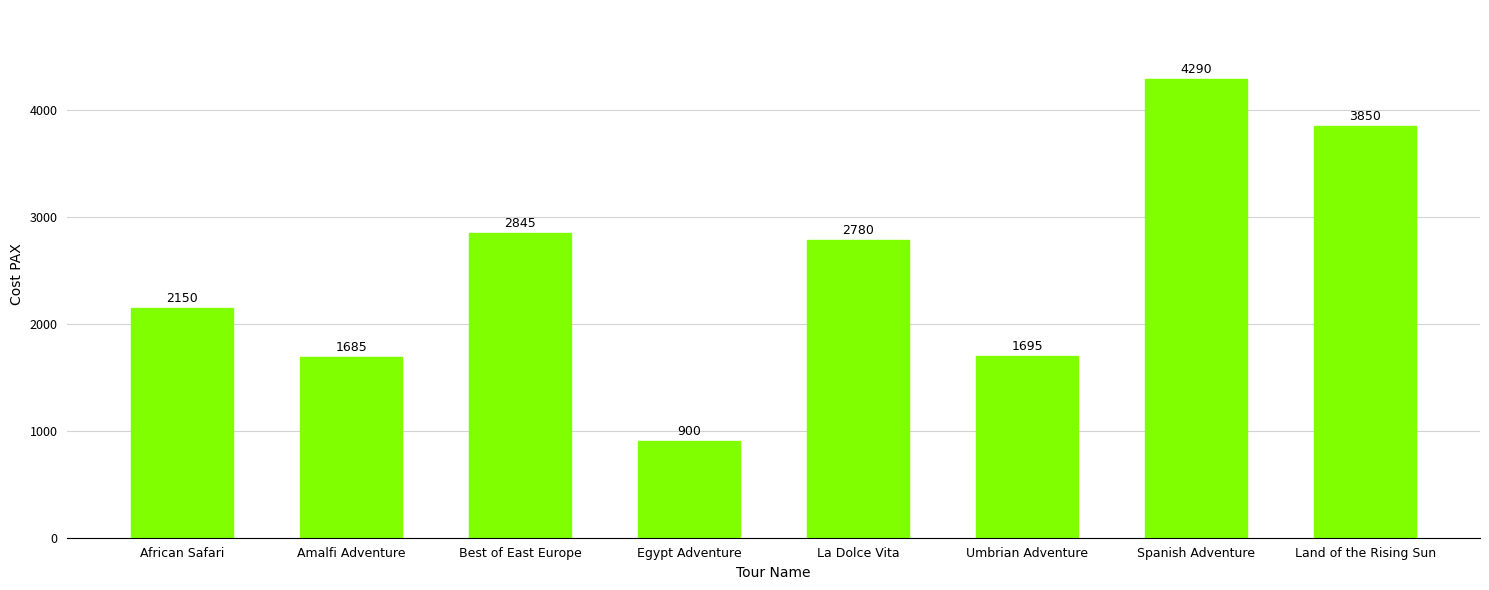

Reading left to right, what are all the values shown in this chart?

African Safari=2150	Amalfi Adventure=1685	Best of East Europe=2845	Egypt Adventure=900	La Dolce Vita=2780	Umbrian Adventure=1695	Spanish Adventure=4290	Land of the Rising Sun=3850